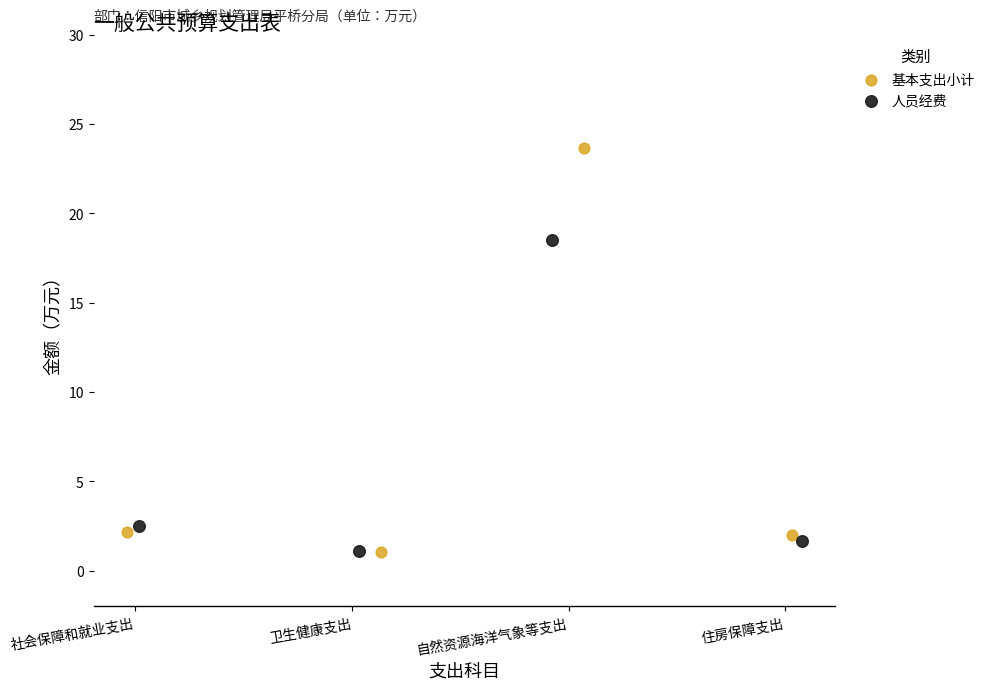

Which series contains the highest Y value?

基本支出小计